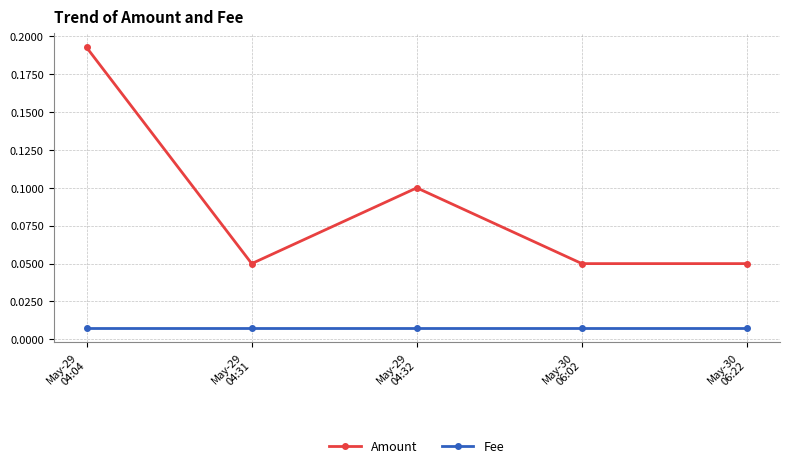

How many interior local peaks does the Amount series have?

1